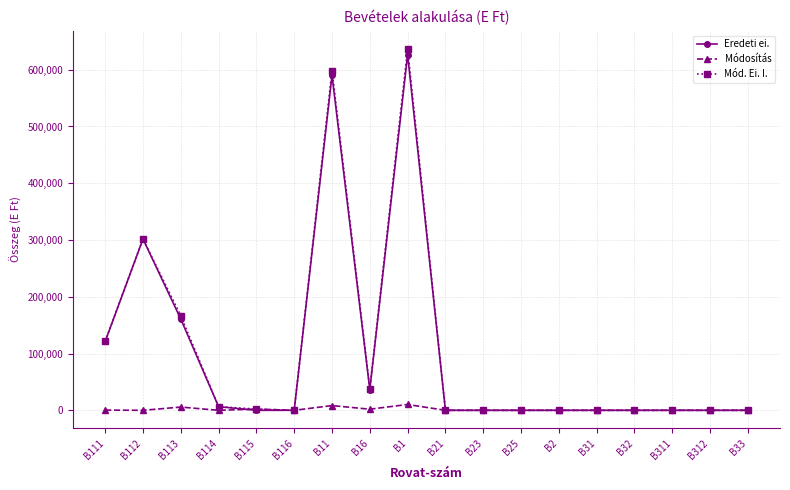

True or false: Eredeti ei. has a value of 161007 at B111.

False